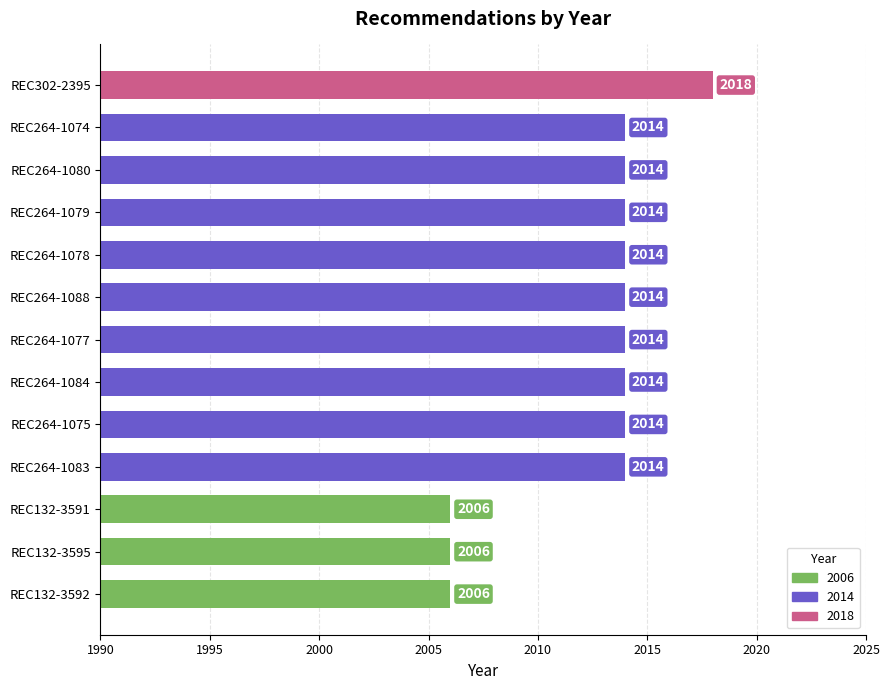

What is the label of the 13th bar from the top?

REC132-3592